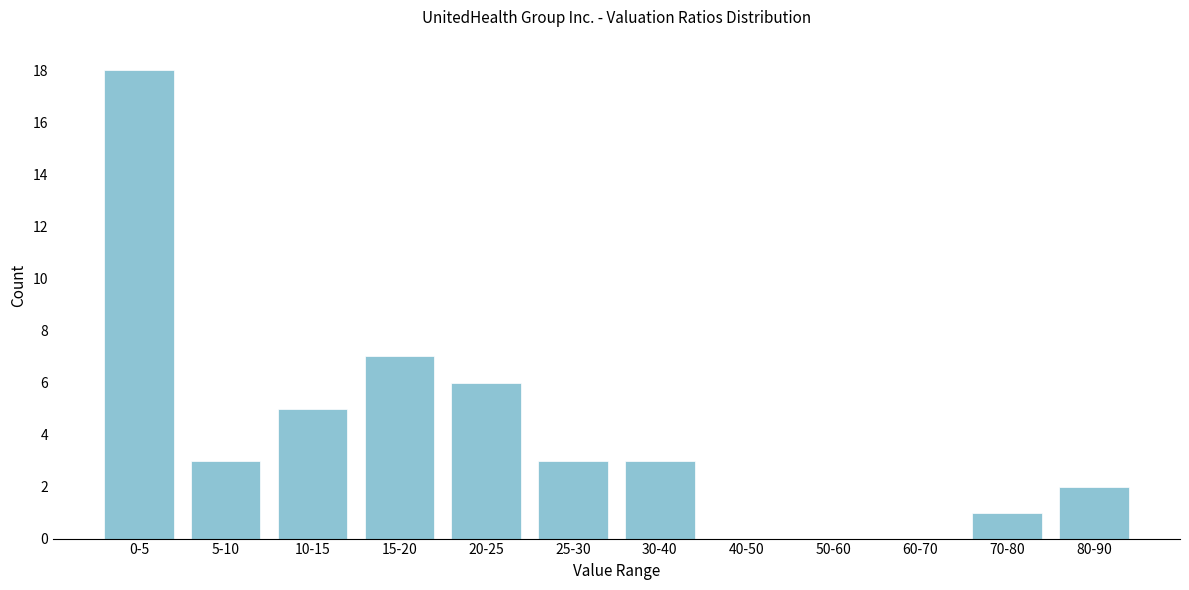

Reading left to right, transcribe all the data shown in this chart.

0-5=18	5-10=3	10-15=5	15-20=7	20-25=6	25-30=3	30-40=3	40-50=0	50-60=0	60-70=0	70-80=1	80-90=2